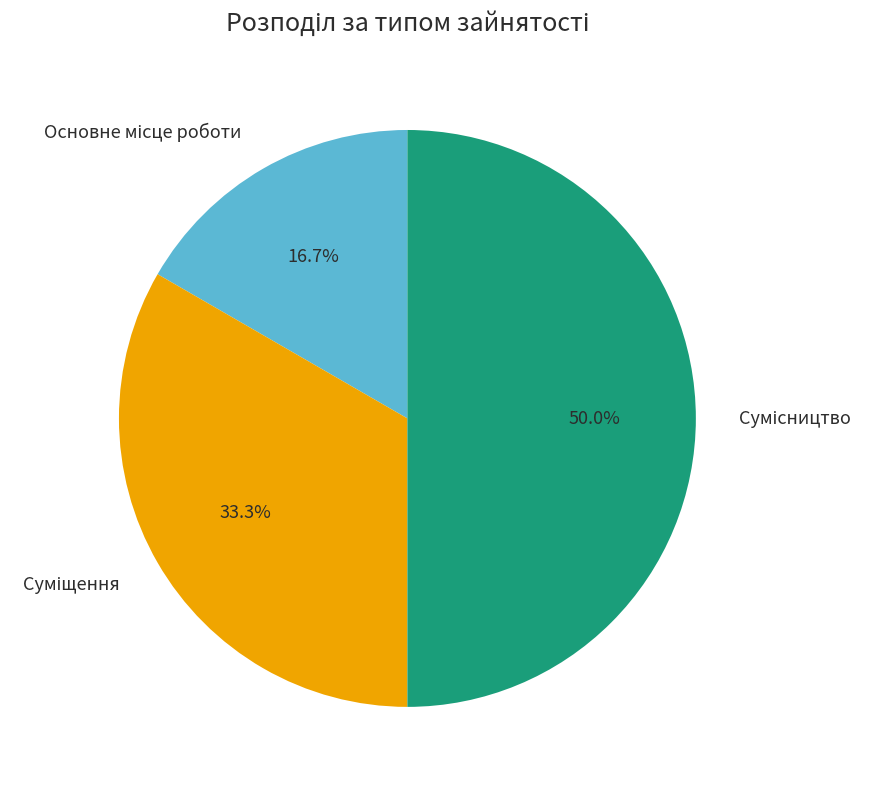

What percentage is the Сумісництво slice, to the nearest percent?

50%